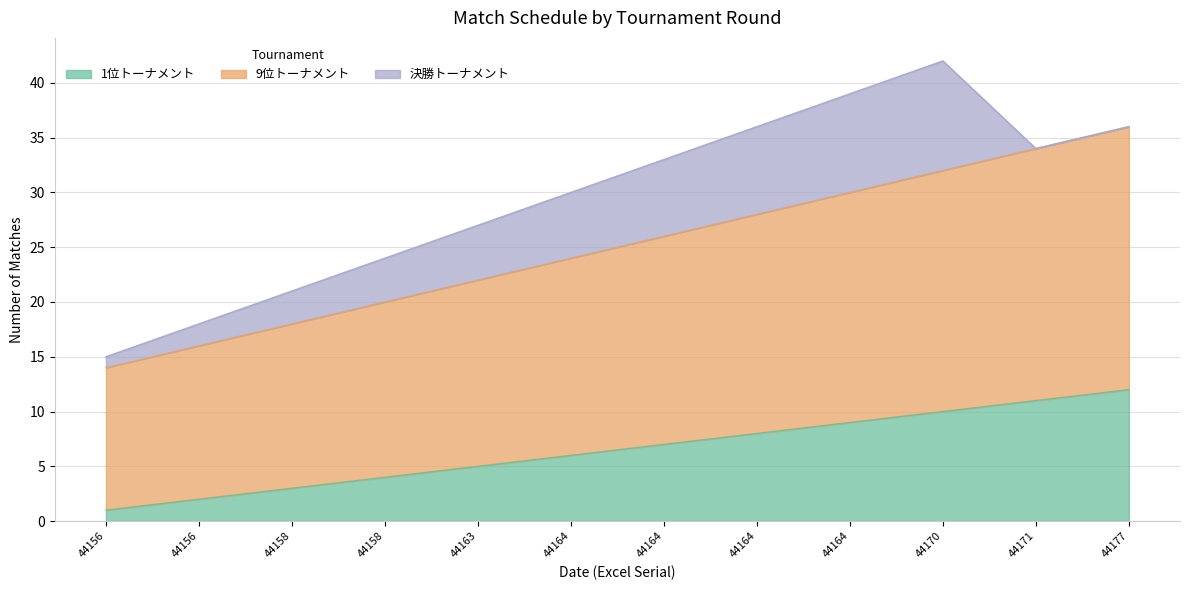

Which label corresponds to the largest value in the chart?

44177